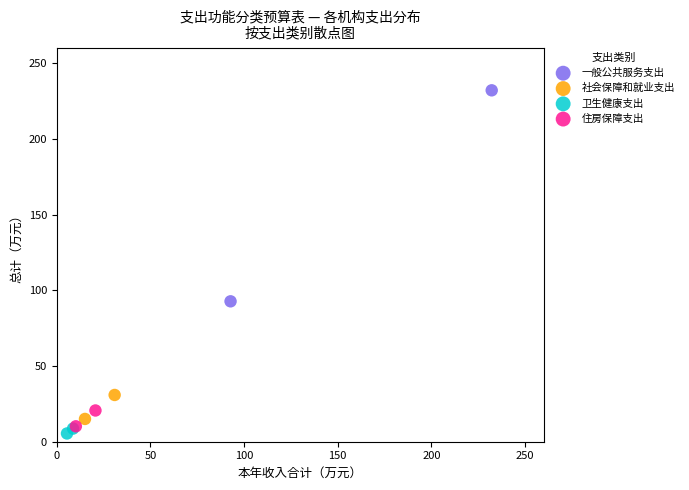

Which series has the widest spread of Y values?

一般公共服务支出